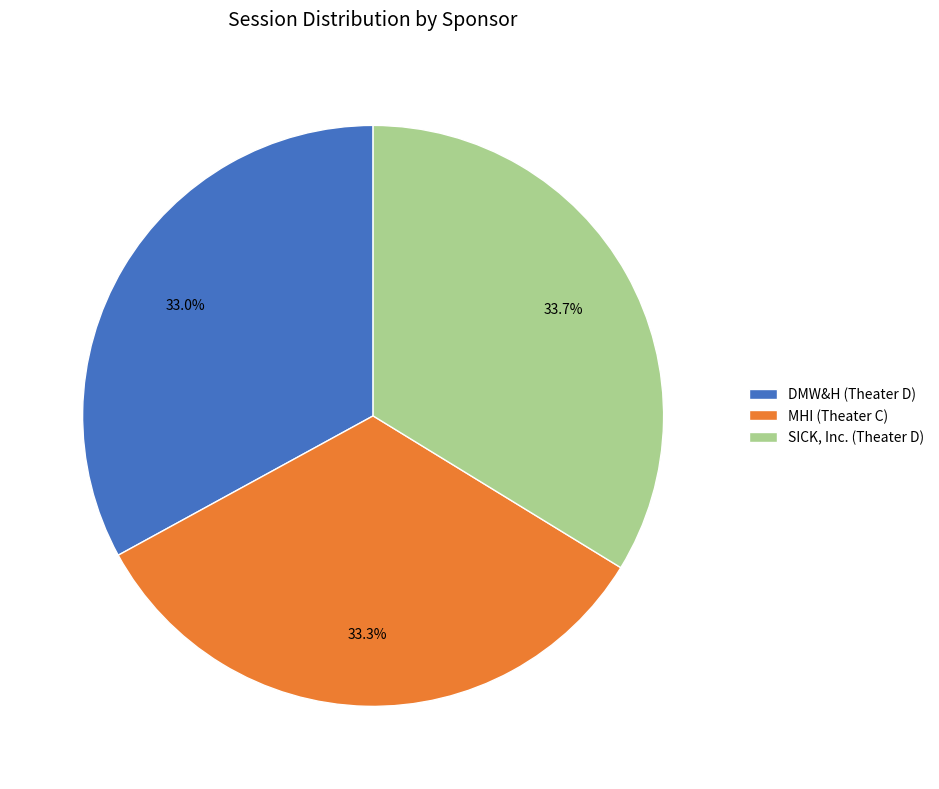

How many segments does this pie chart have?

3